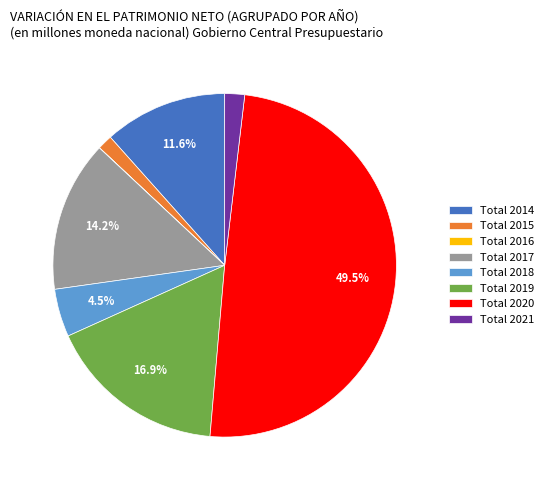

Which has a higher value, Total 2018 or Total 2014?

Total 2014